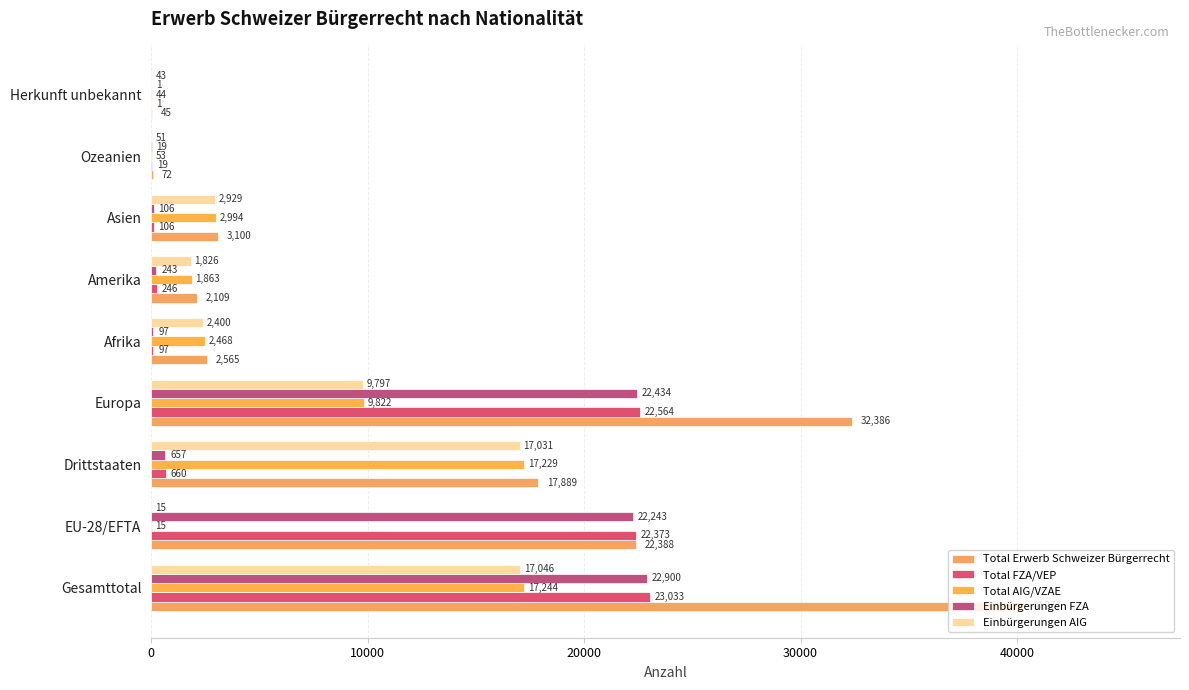

What is the sum of all Total AIG/VZAE values?

51732